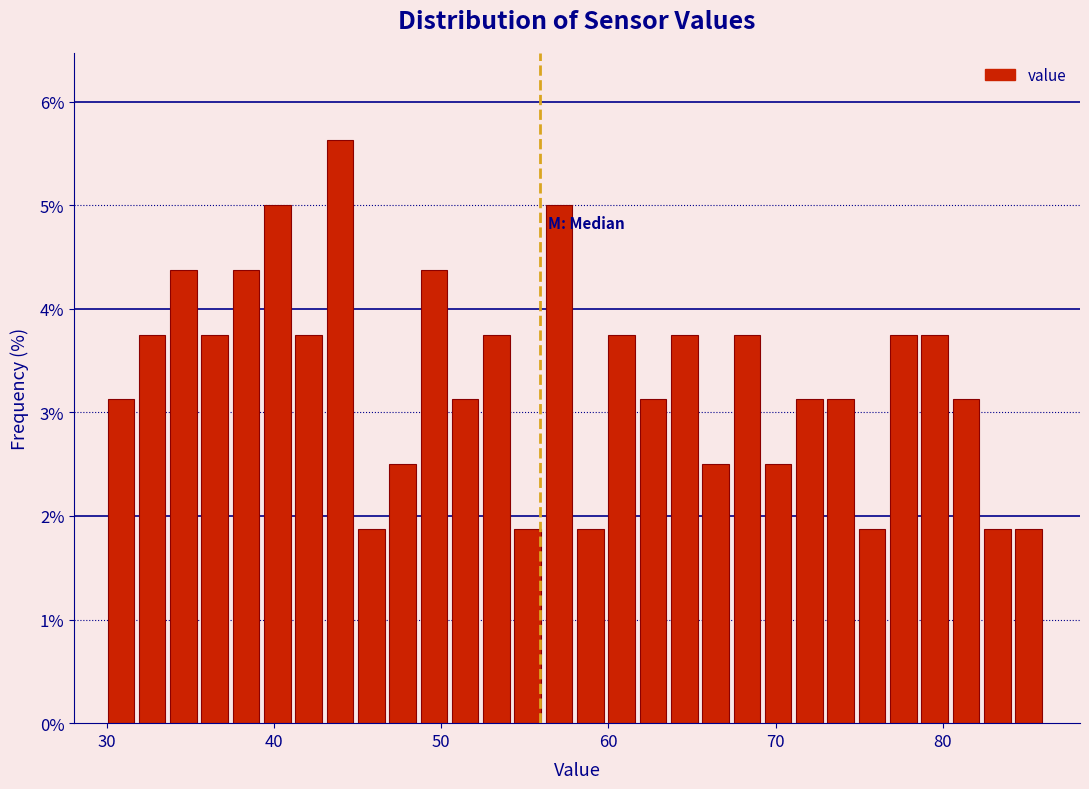

Around what value on the x-axis is the tallest bar? Give the approximate position of its centre, as read against the axis.

44